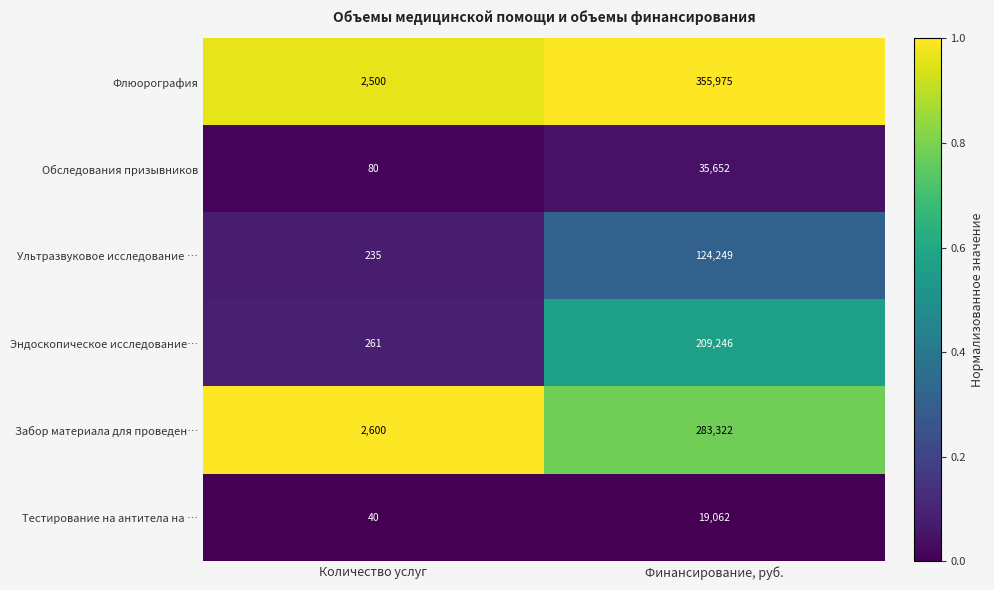

What is the lowest value of the Эндоскопическое исследование… series?

261